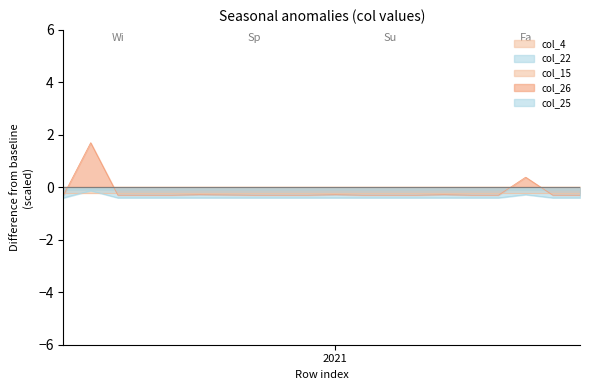

True or false: col_25 has more than 0 points higher than both neighbors.

True